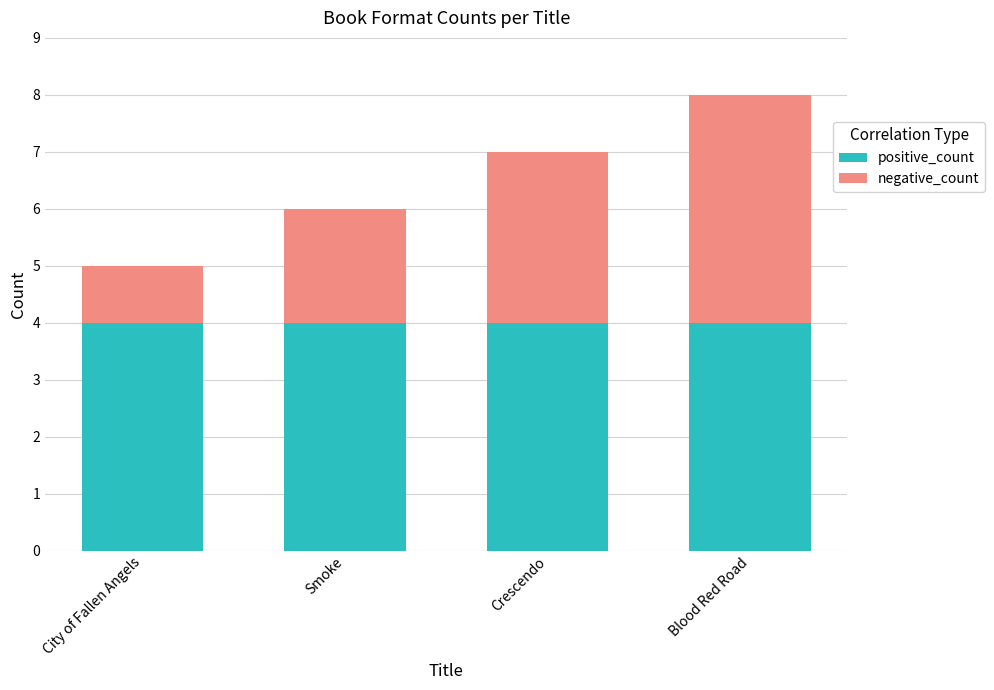

Does the chart contain any negative values?

No